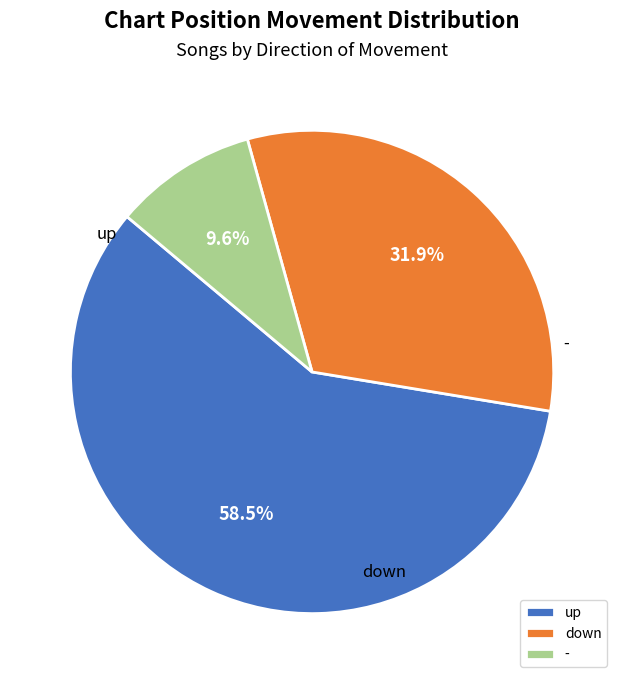

What percentage is the - slice, to the nearest percent?

10%